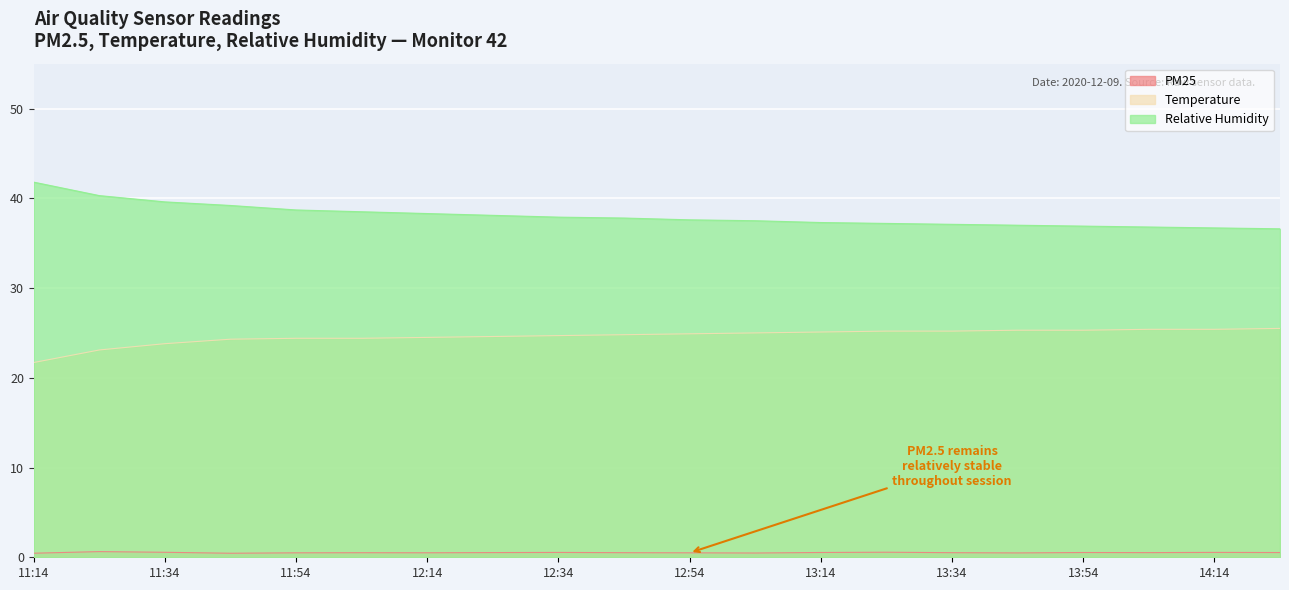

What is the label of the 4th point from the right?

13:54